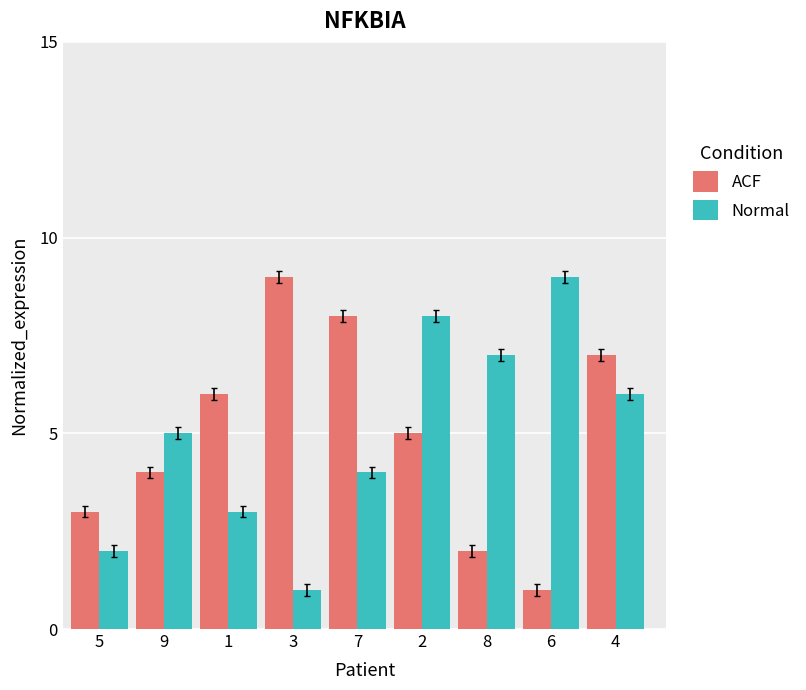

Is the value of ACF at 8 greater than the value of Normal at 1?

No